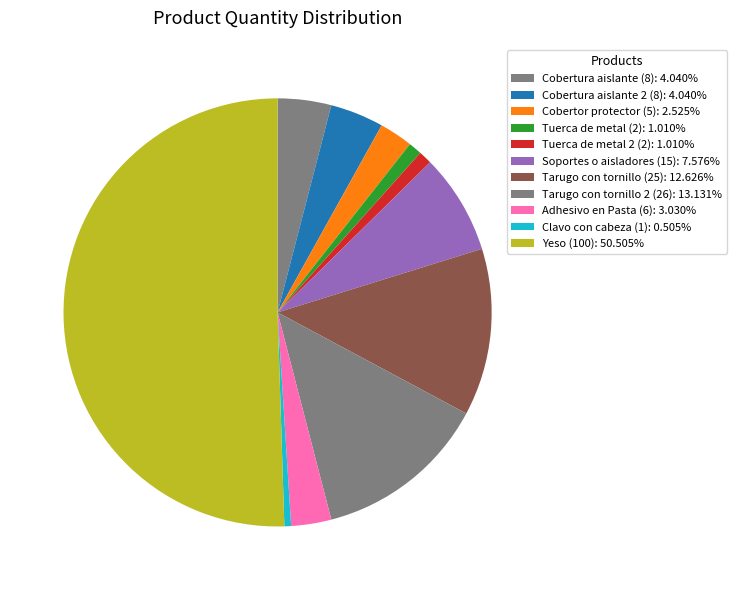

Which slice is the largest?

Yeso (100)